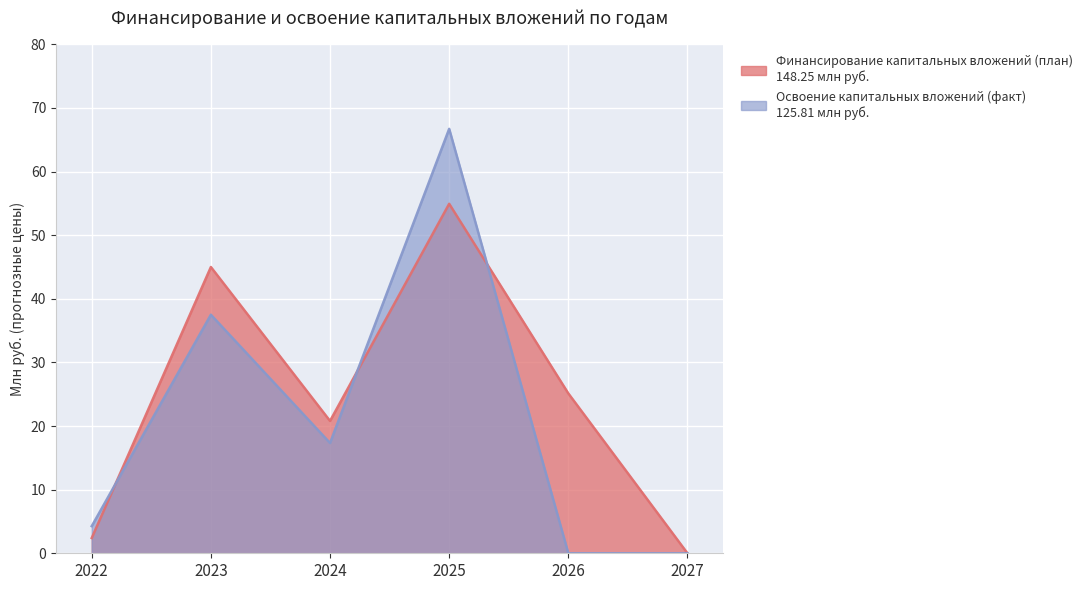

What is the average value of the Финансирование капитальных вложений (план) series?

24.7